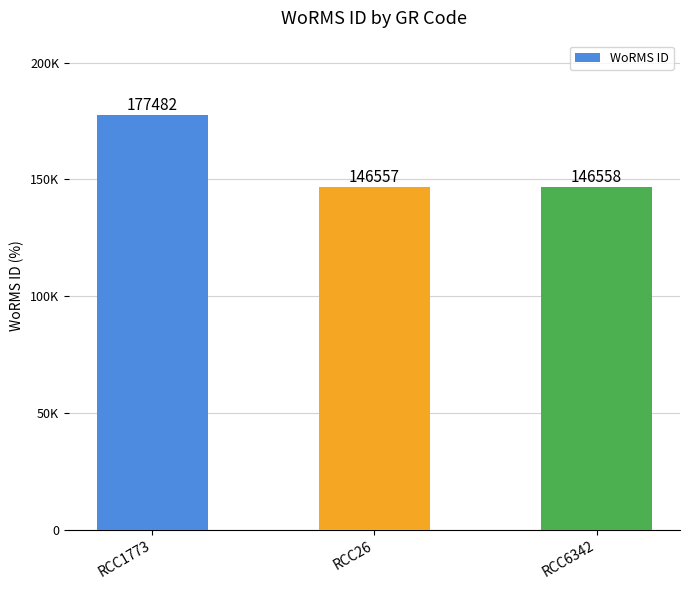

What is the greatest value displayed?

177482